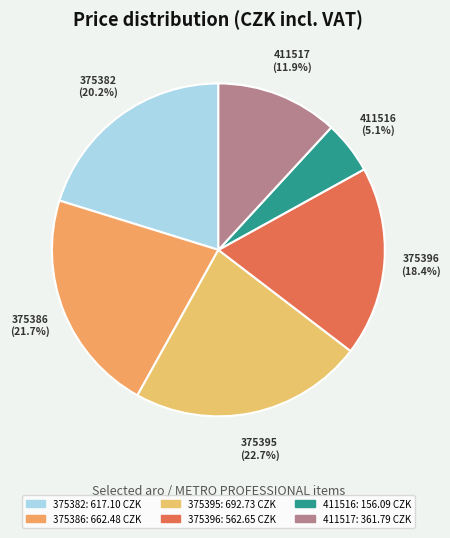

Between 375386 and 375395, which is larger?

375395